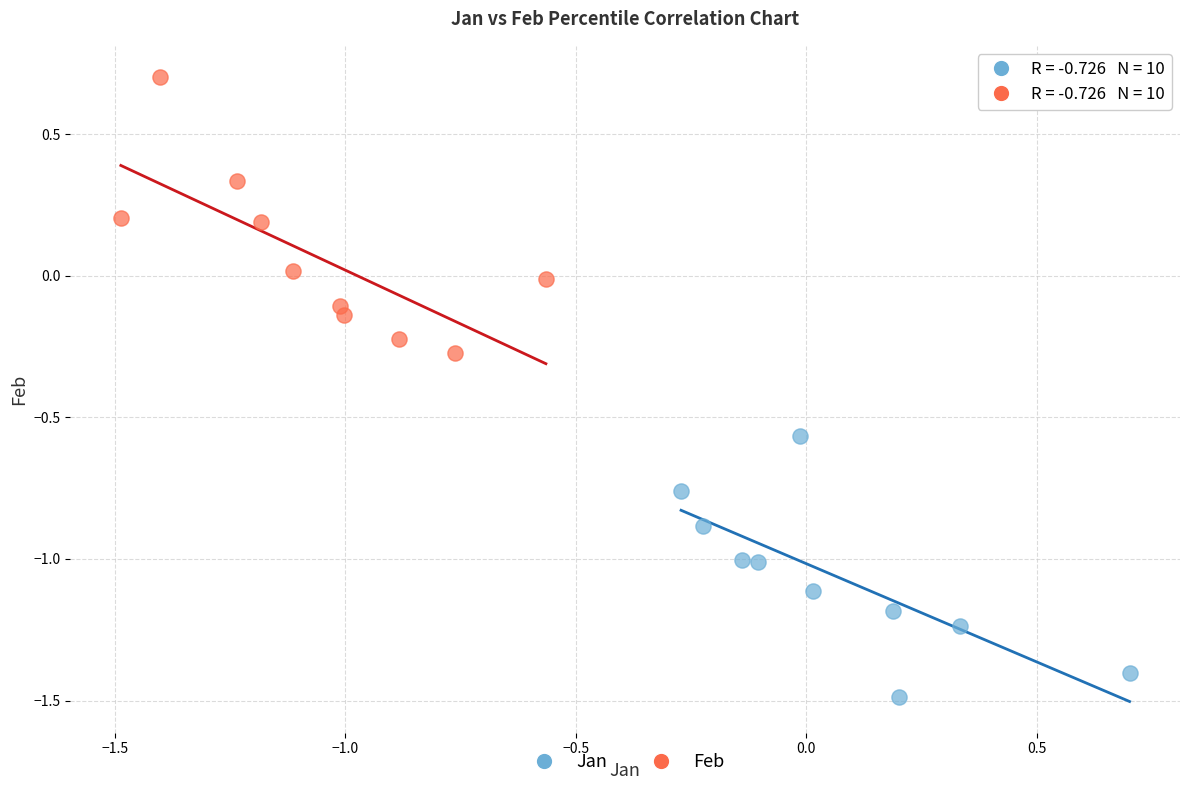

Which series reaches the minimum Y coordinate?

Jan